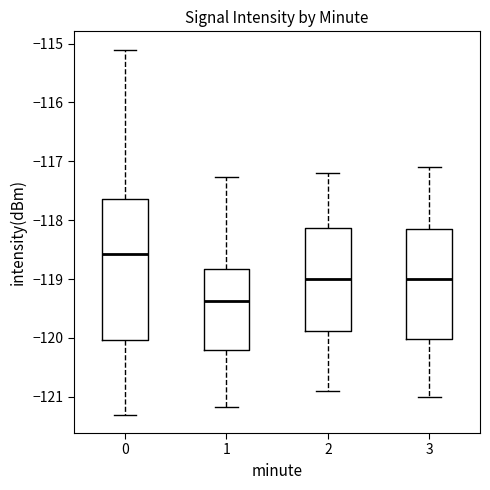

Where does the lower whisker of the box at x = 1 end on the y-axis? The values are not printed on the chart, so give them approximately, as read against the axis.

-121.2